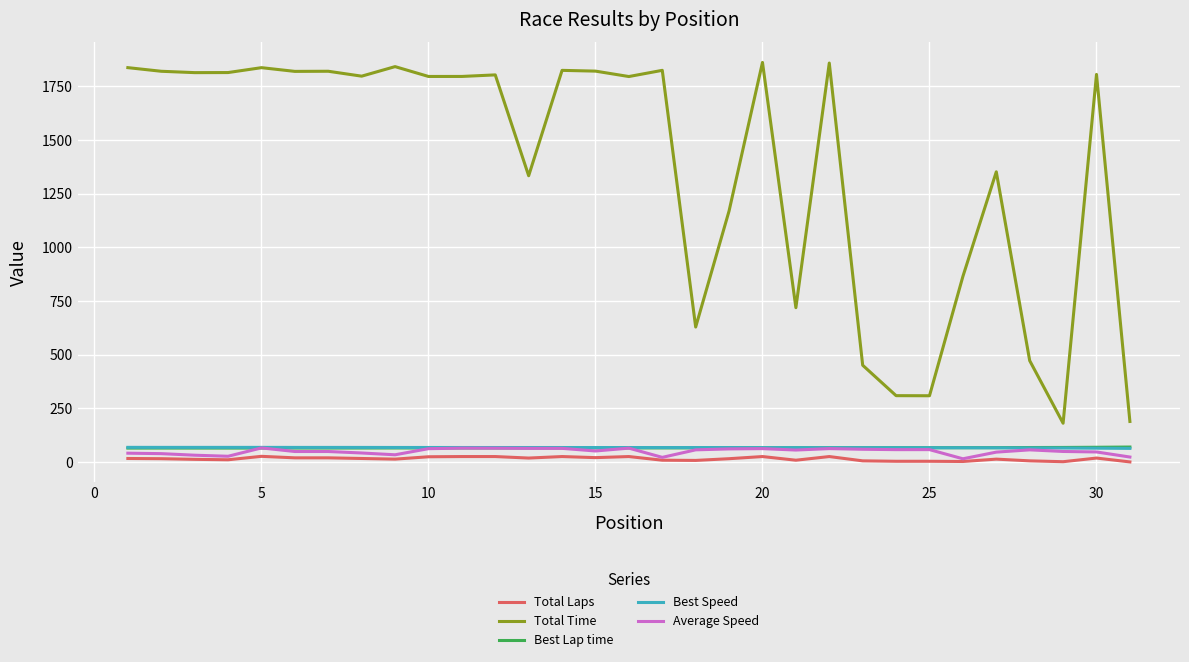

What are all the series names shown in the legend?

Total Laps, Total Time, Best Lap time, Best Speed, Average Speed